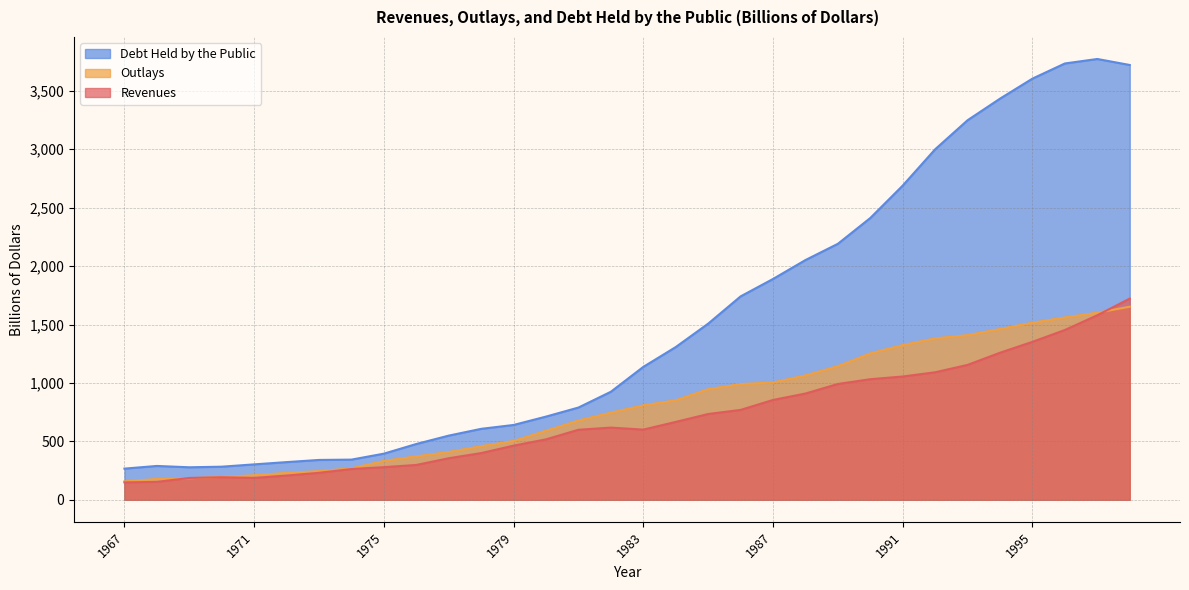

How many data points in Outlays are above 808?

16